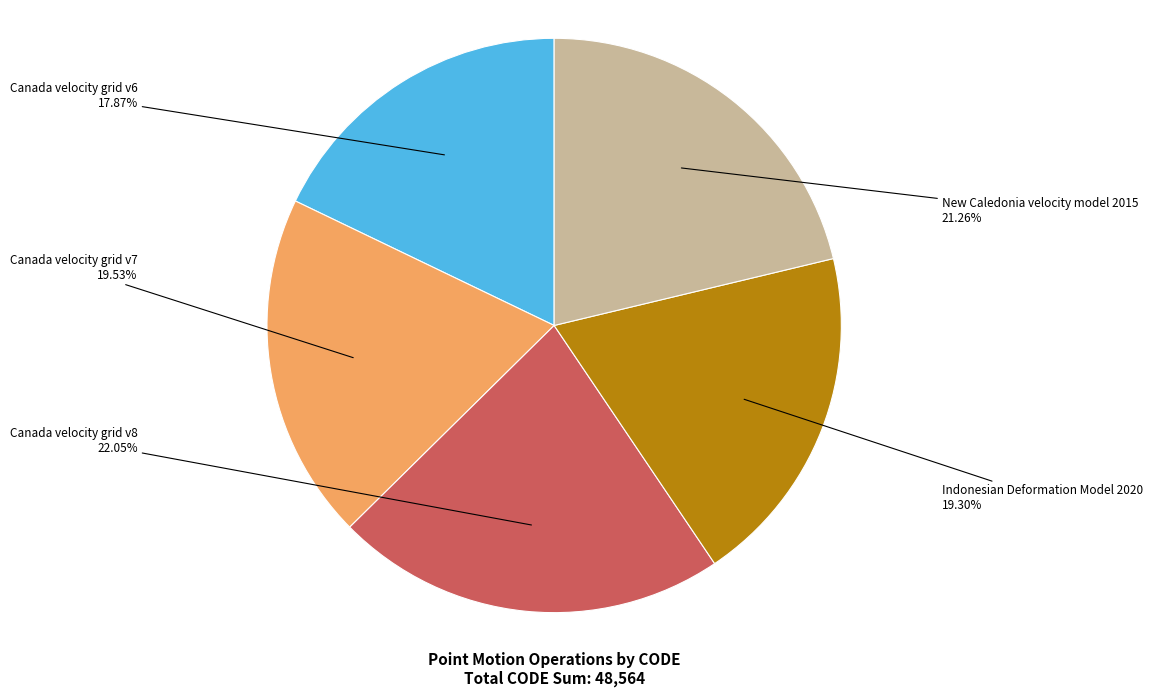

The New Caledonia velocity model 2015 slice represents 30% of the pie. True or false?

False